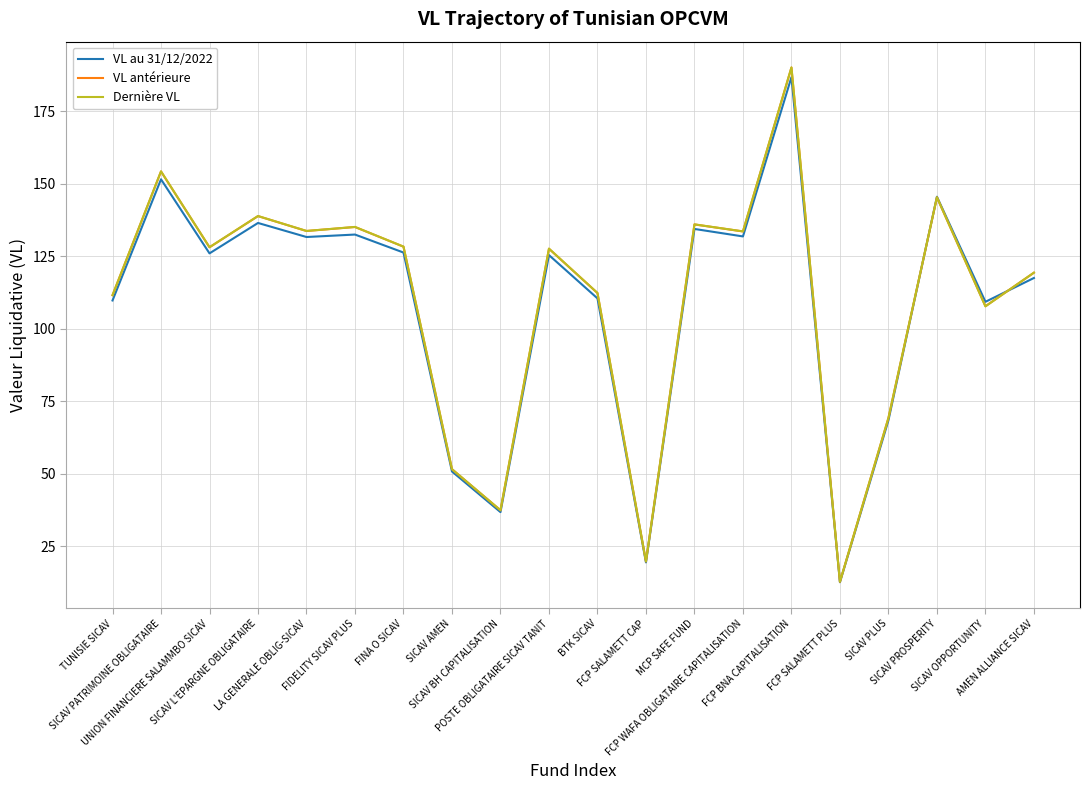

What position from the right is TUNISIE SICAV?

20